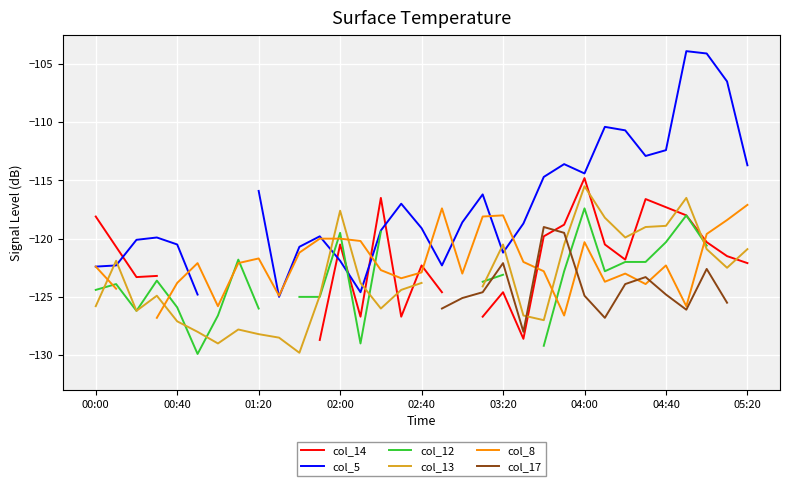

Does the chart display data point markers on the line(s)?

No